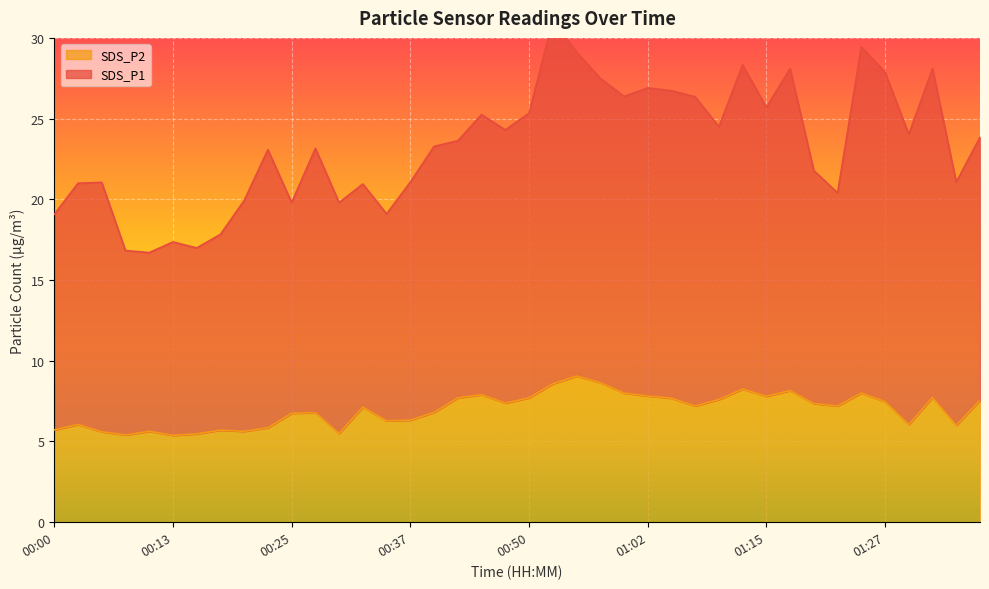

What is the difference between the highest and lowest values at 01:17?

20.0